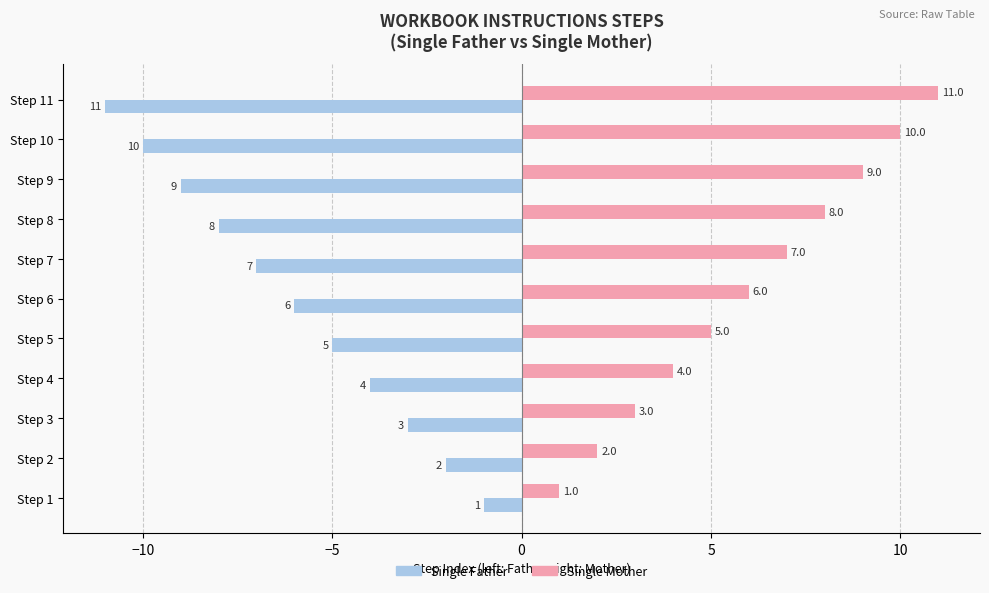

At which label does Single Mother reach its peak?

Step 11